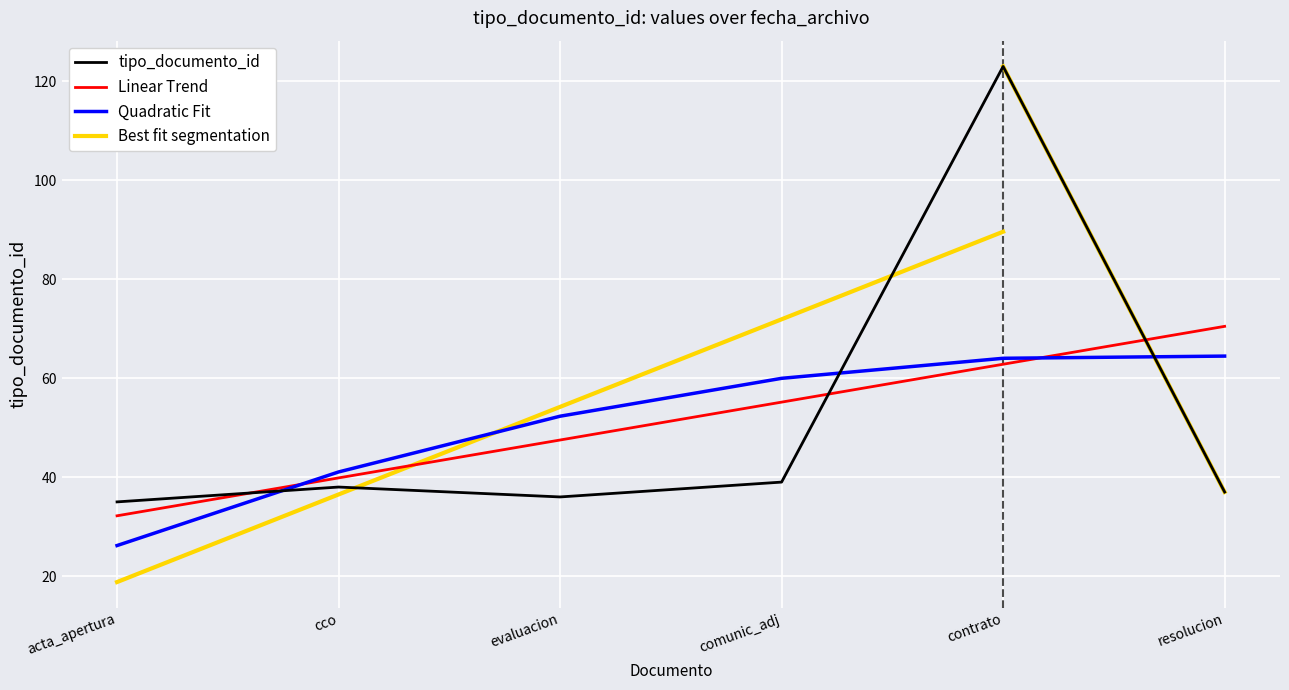

The value of Quadratic Fit at acta_apertura is 17.8. True or false?

False